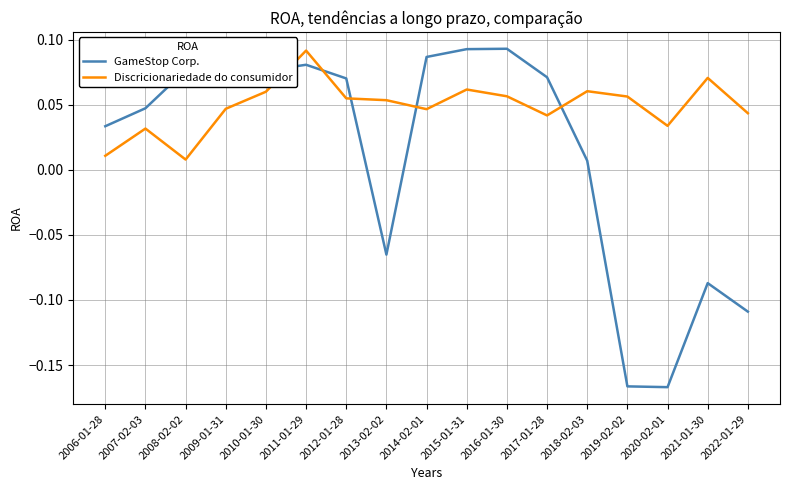

What are all the series names shown in the legend?

GameStop Corp., Discricionariedade do consumidor